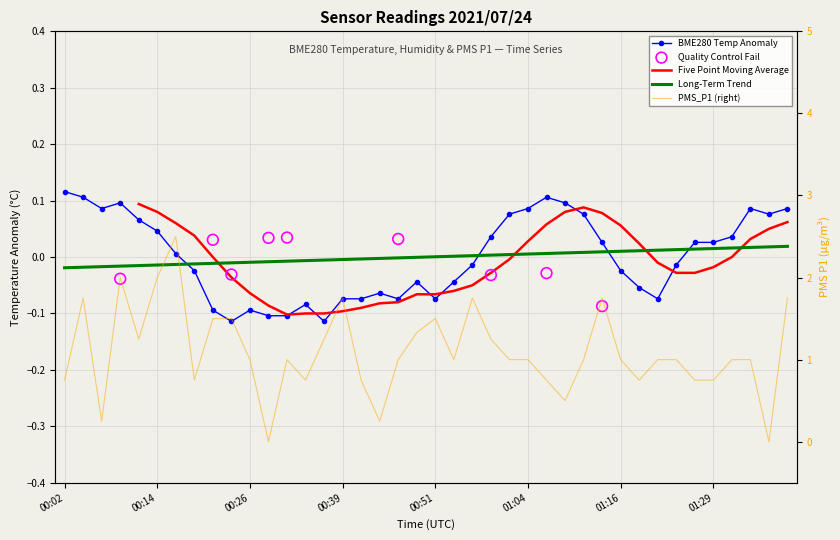

Which series has the largest total across all categories?

PMS_P1